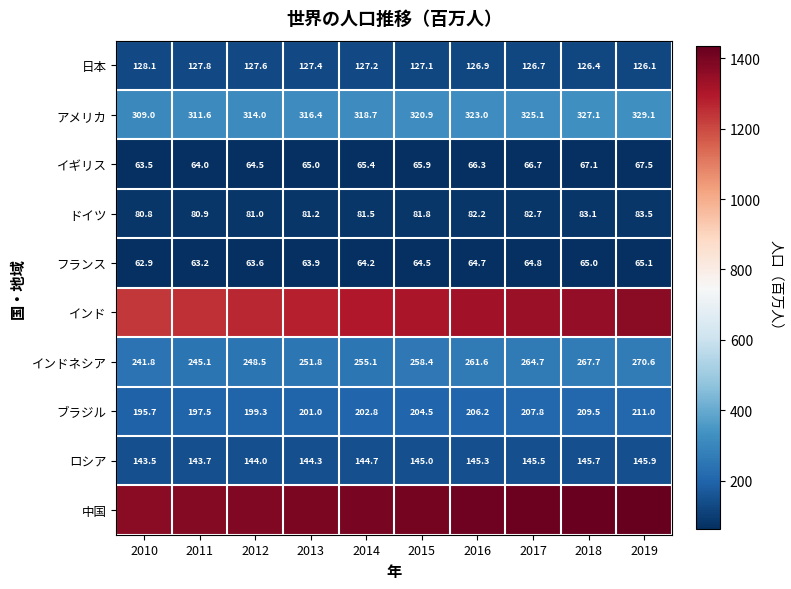

Where does the インドネシア series first go above 258?

2015